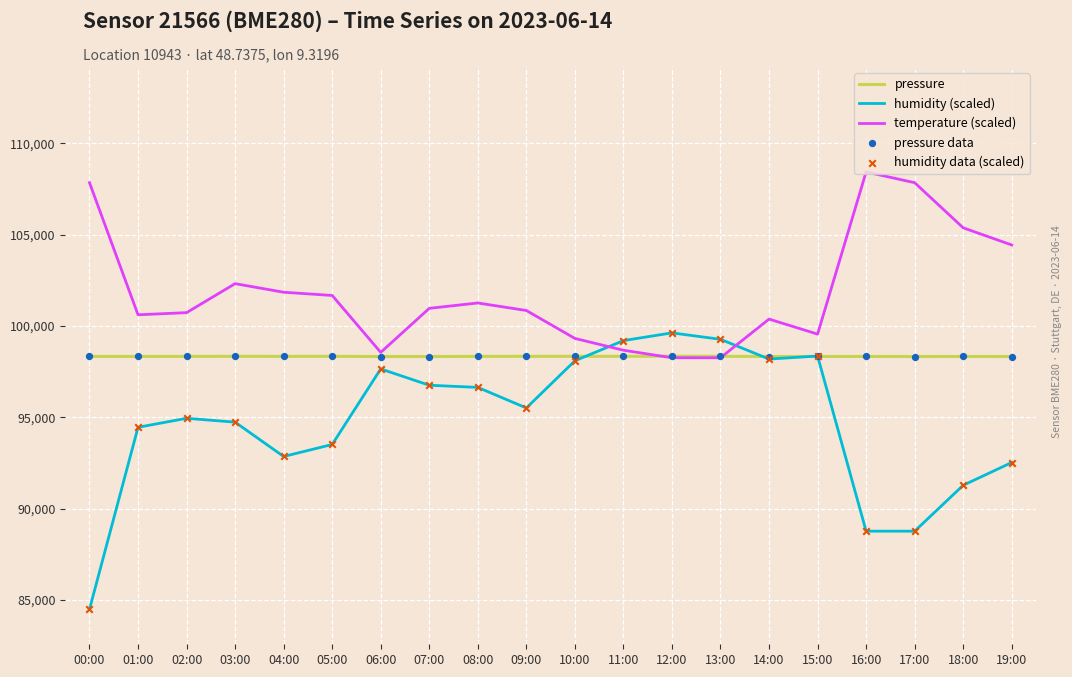

Which series has the largest total across all categories?

temperature (scaled)